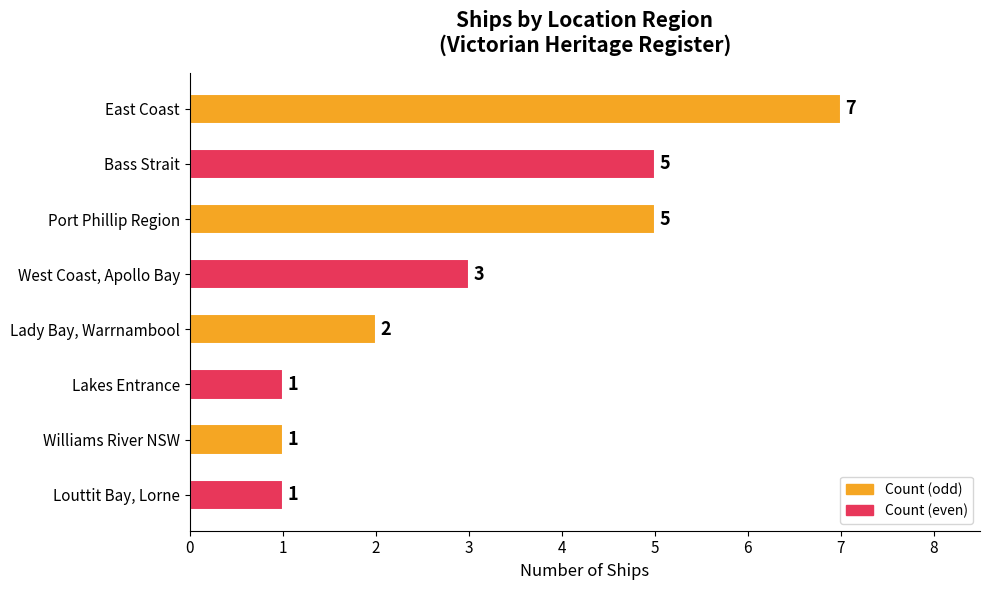

Which has a higher value, Bass Strait or West Coast, Apollo Bay?

Bass Strait